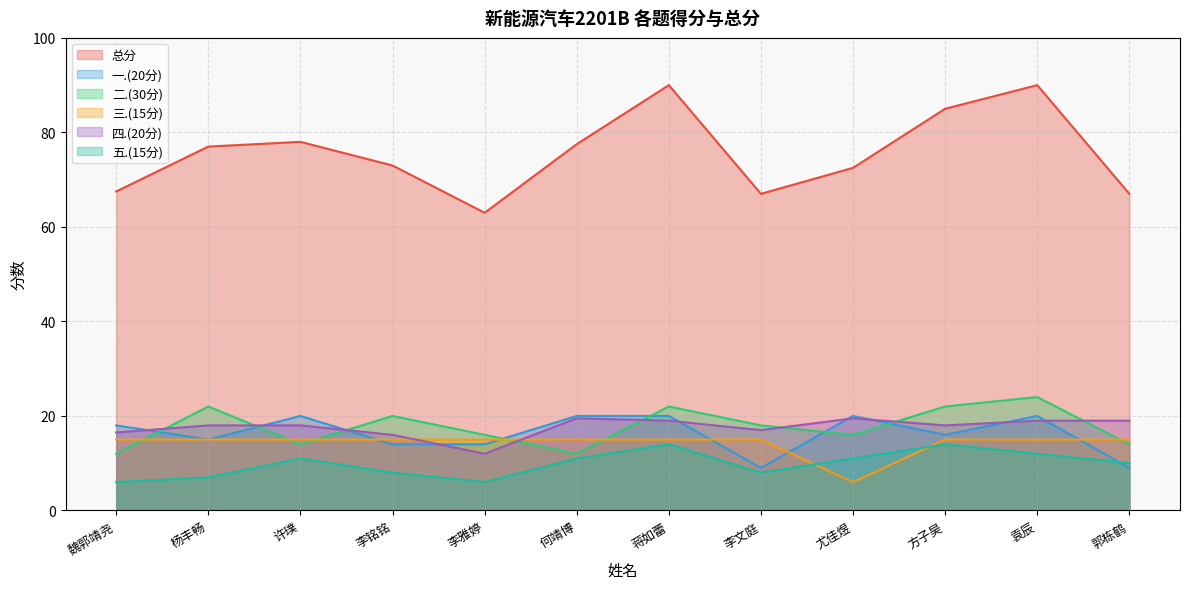

Count the 五.(15分) values in the range 8 to 12.

7